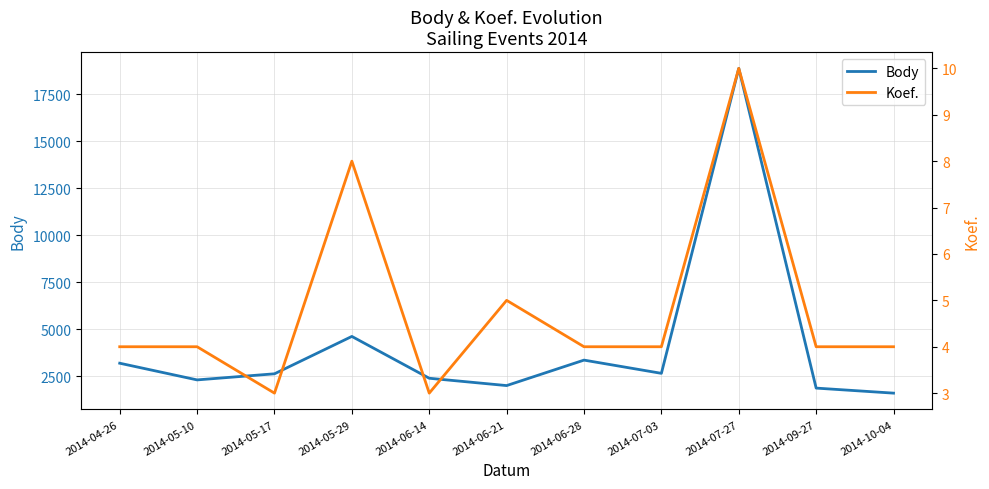

At 2014-05-10, list the series in order from largest to smallest.

Body, Koef.